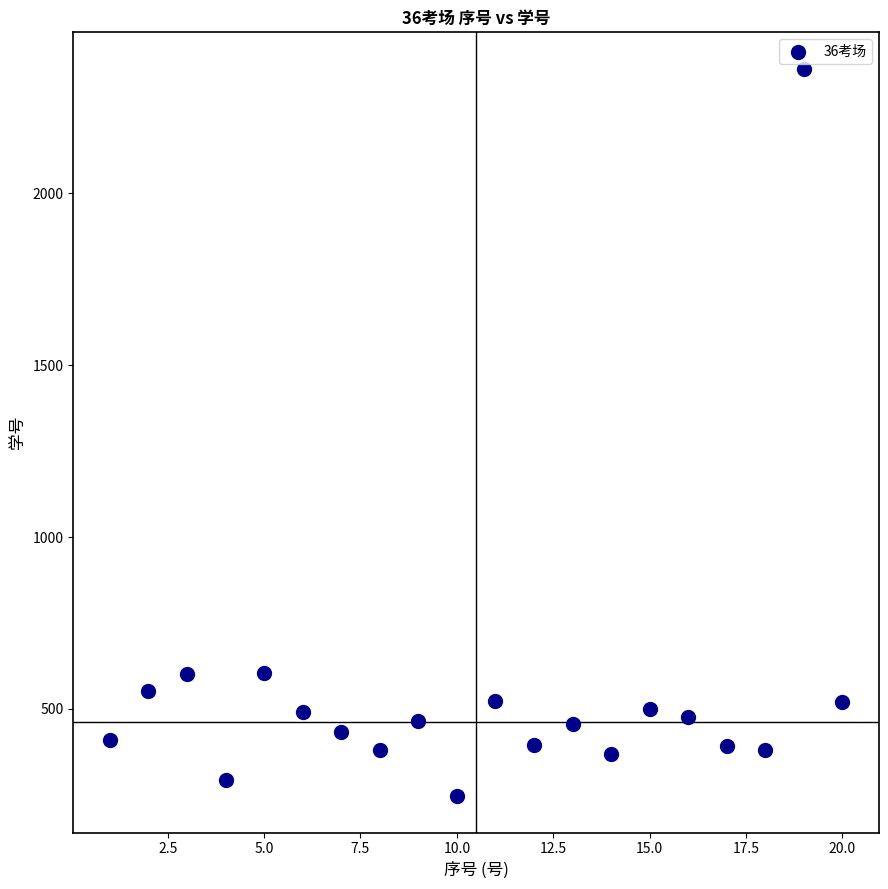

What is the range of Y values (max minus min)?

2116